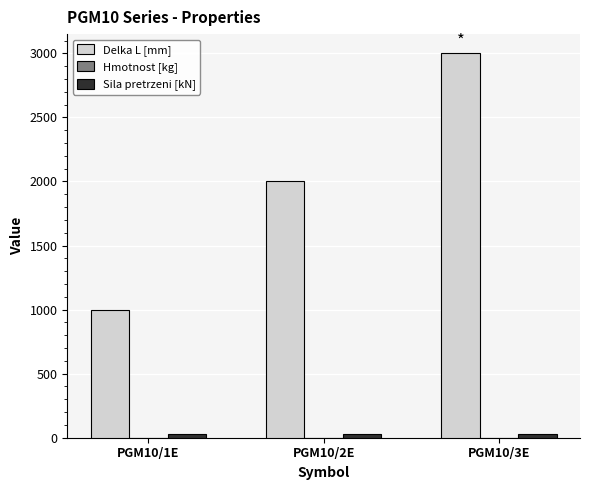

Which series has the widest spread of values?

Delka L [mm]